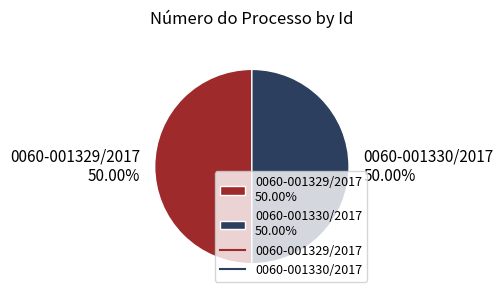

Approximately how many times larger is the value at 0060-001330/2017 50.00% compared to 0060-001329/2017 50.00%?

1.0